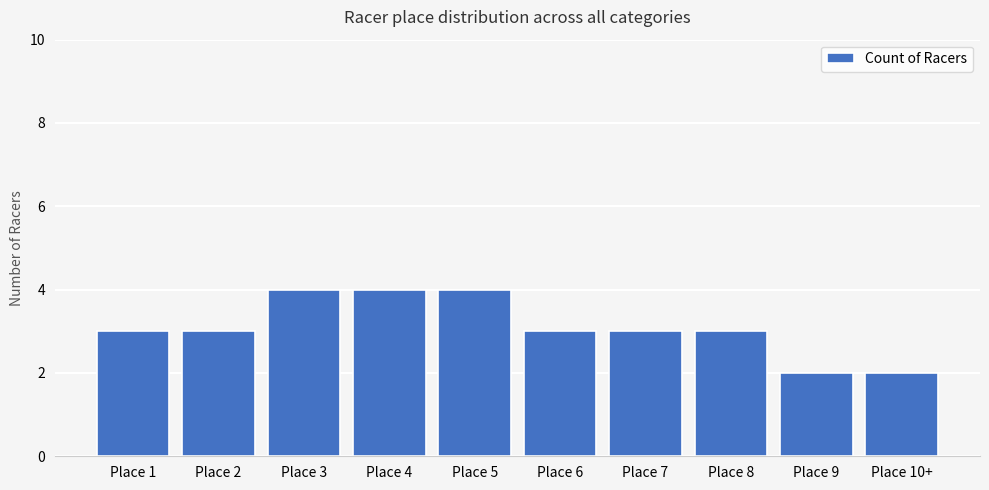

What is the label of the 2nd bar from the right?

Place 9